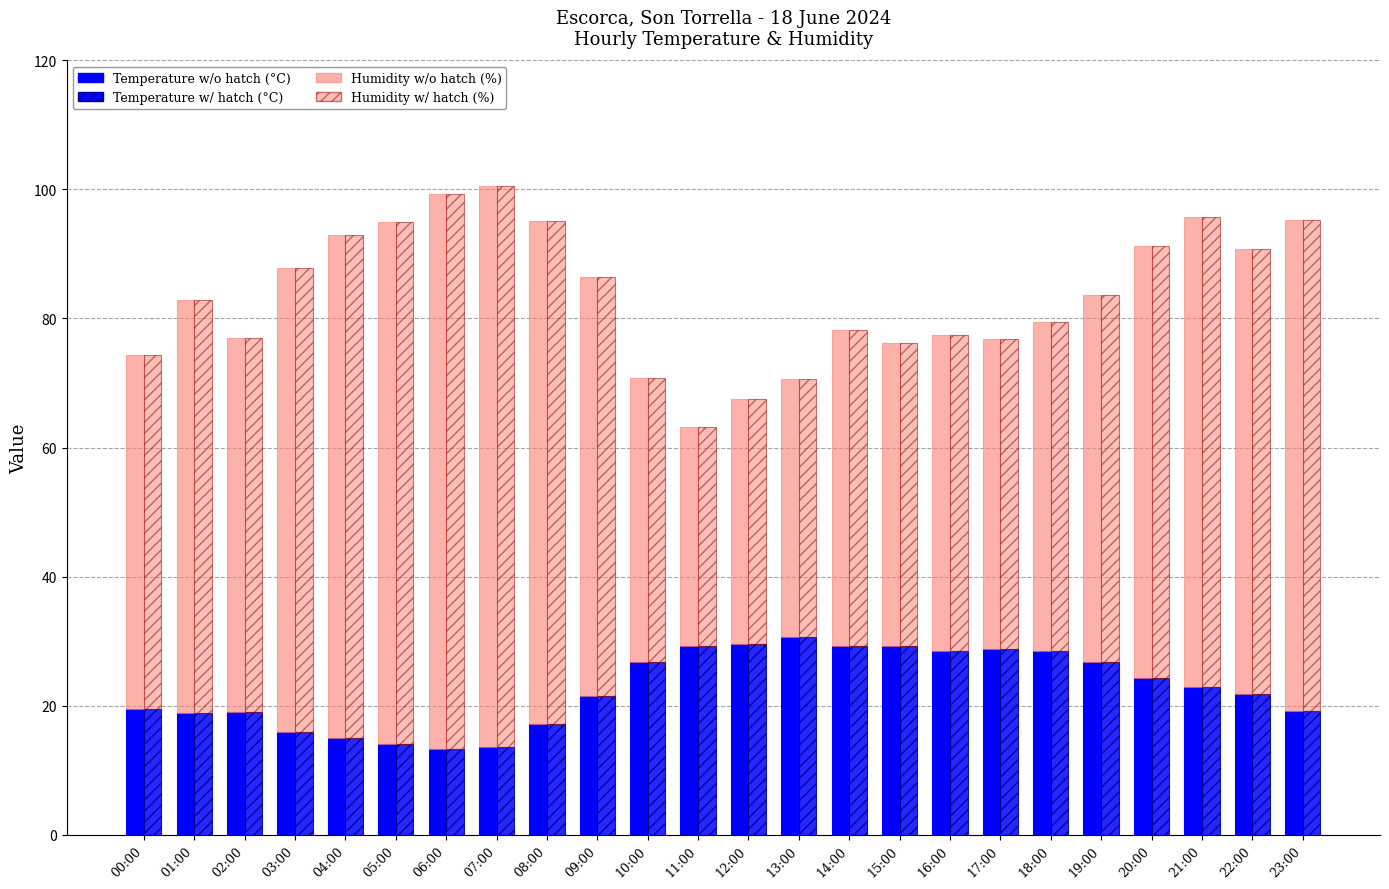

True or false: Temperature w/ hatch (°C) has a value of 28.5 at 18:00.

True